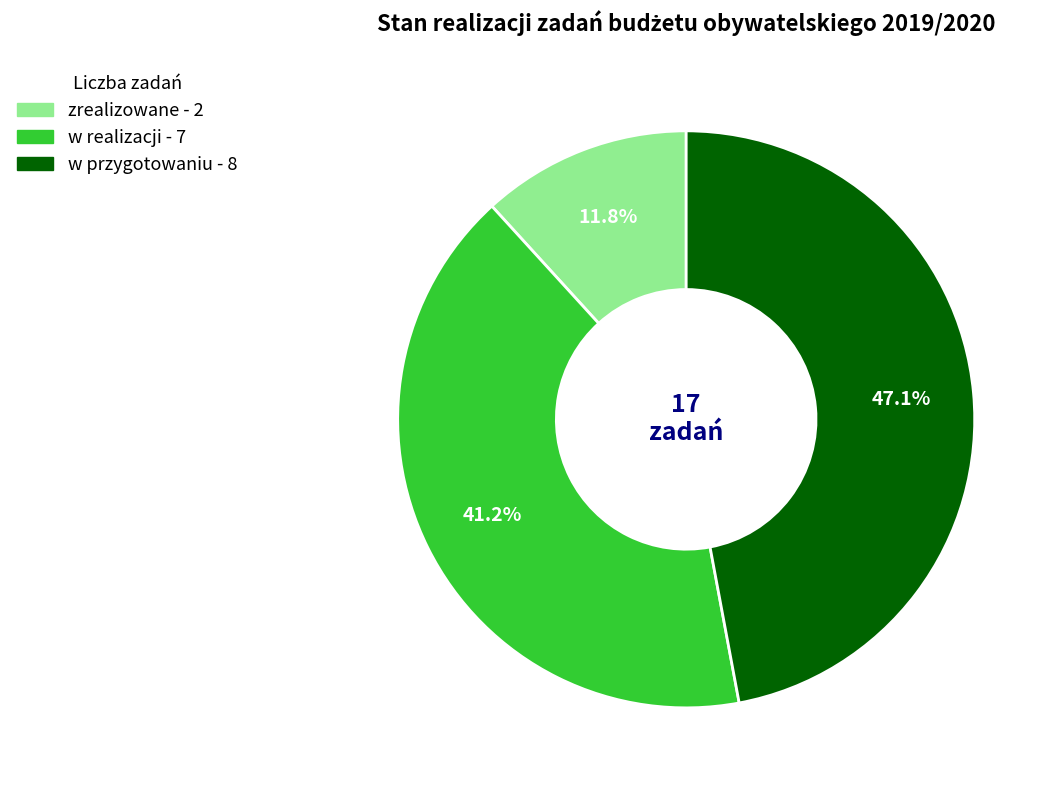

To the nearest percent, what portion does zrealizowane represent?

12%